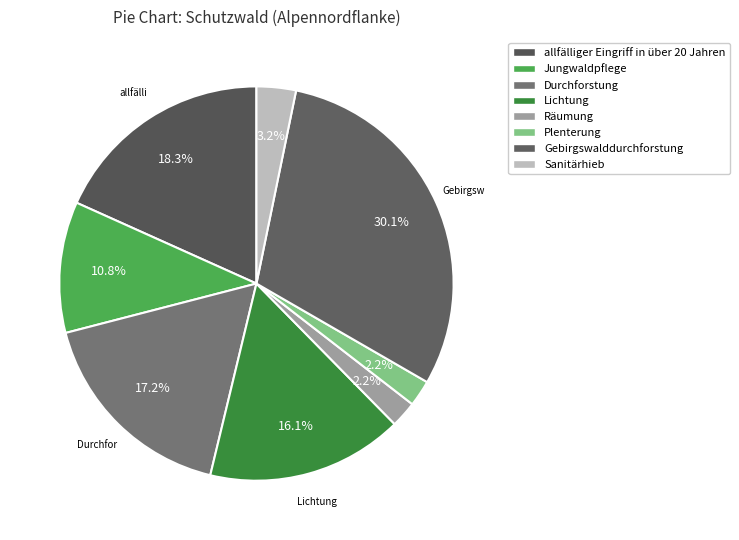

How many slices are in this pie chart?

8